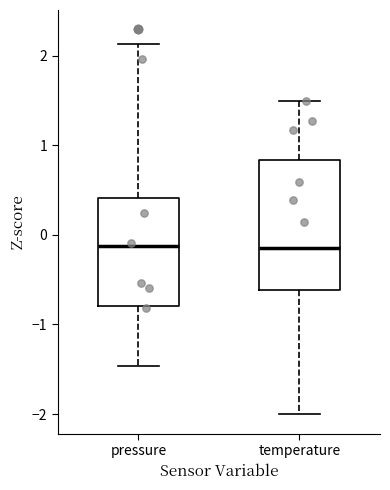

Where does the median line of the box for pressure sit on the y-axis? The values are not printed on the chart, so give them approximately, as read against the axis.

-0.1